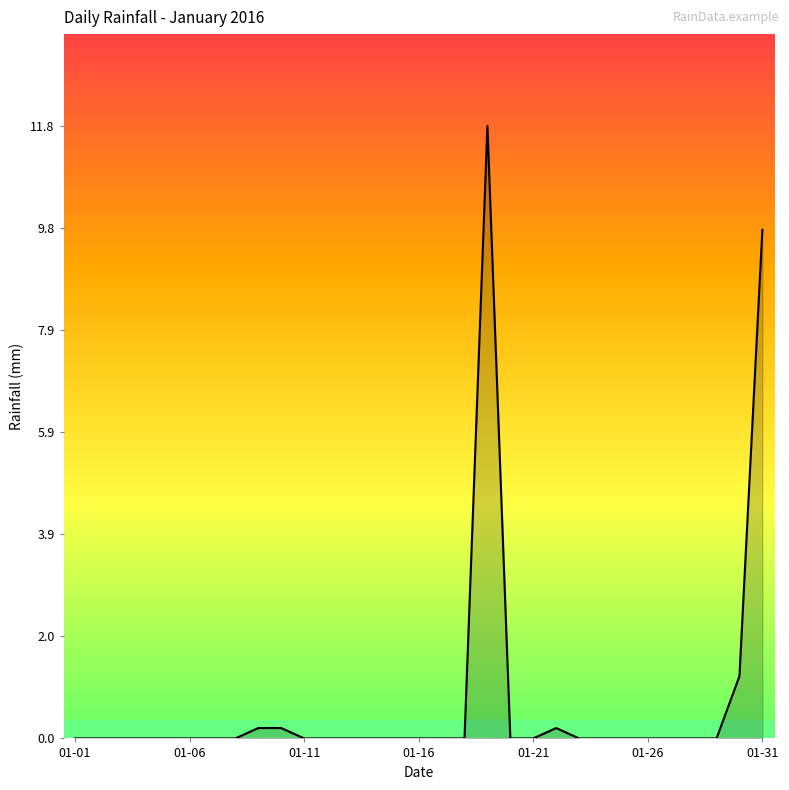

What is the greatest value displayed?

11.8